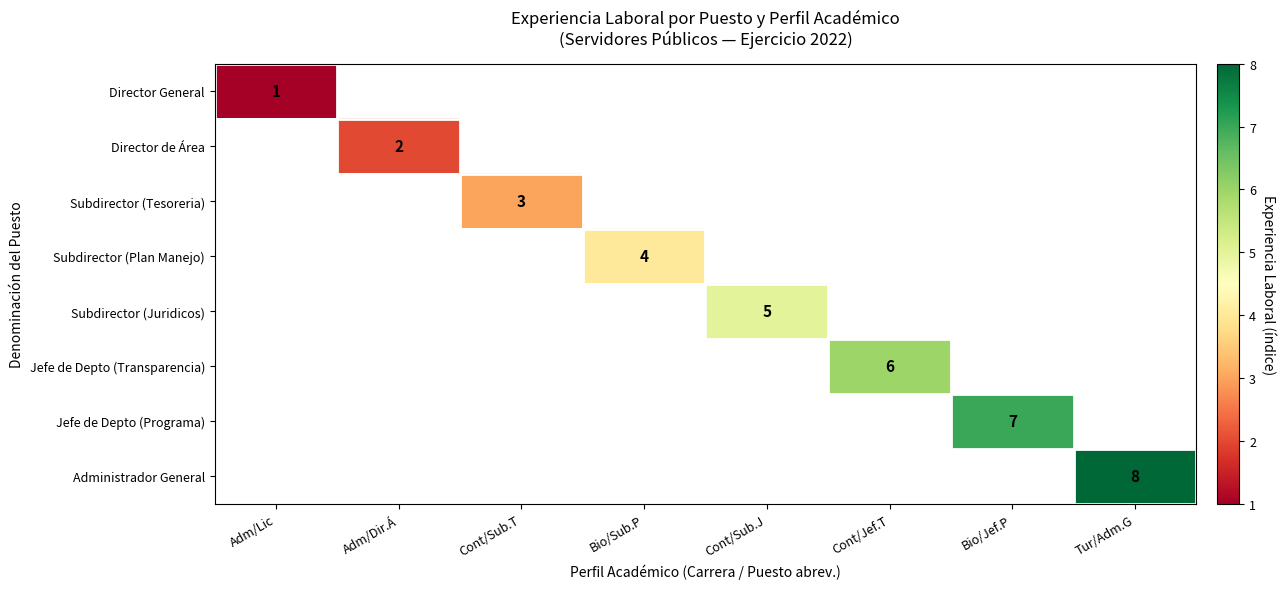

List the series in order of their overall mean, lowest first.

Director General, Director de Área, Subdirector (Tesoreria), Subdirector (Plan Manejo), Subdirector (Juridicos), Jefe de Depto (Transparencia), Jefe de Depto (Programa), Administrador General